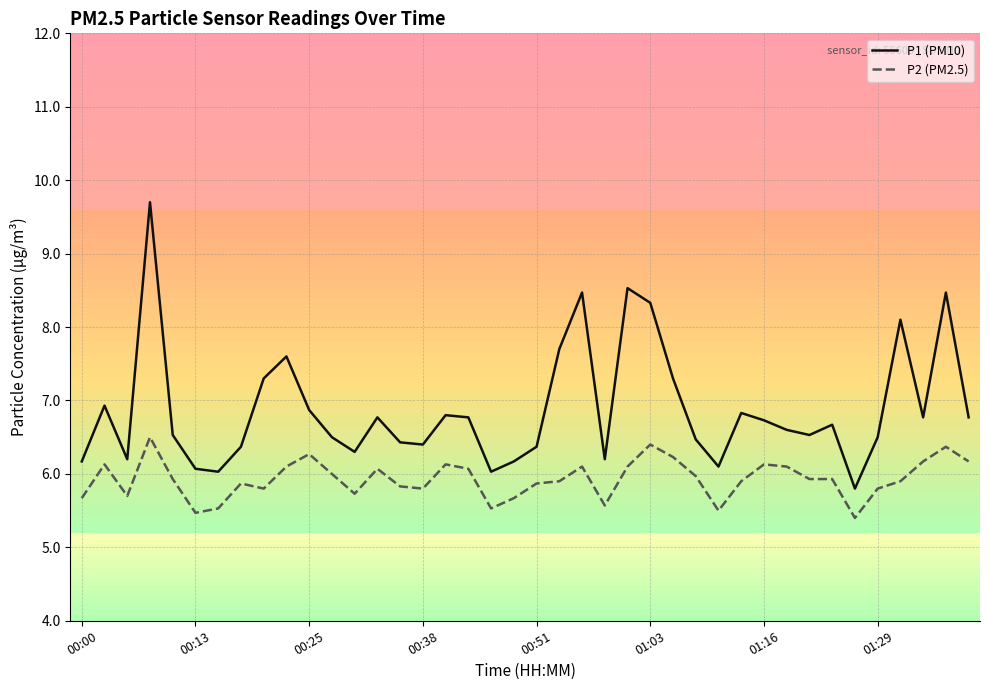

Count the number of data series in this chart.

2